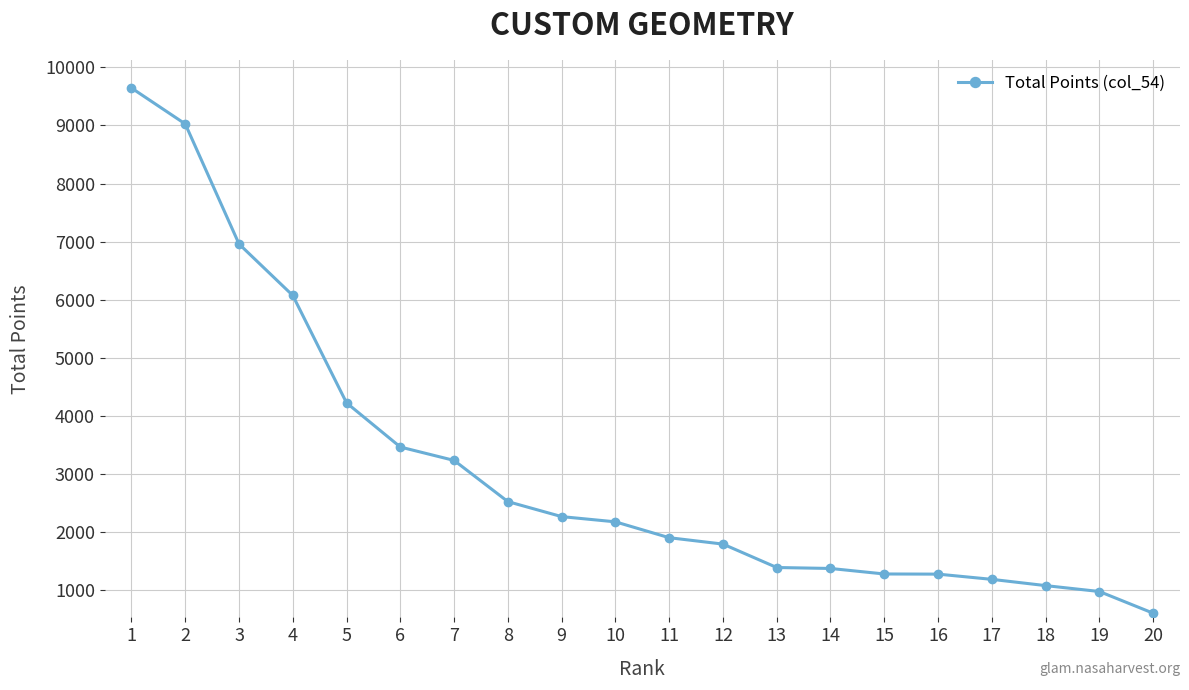

Between 9 and 8, which is larger?

8